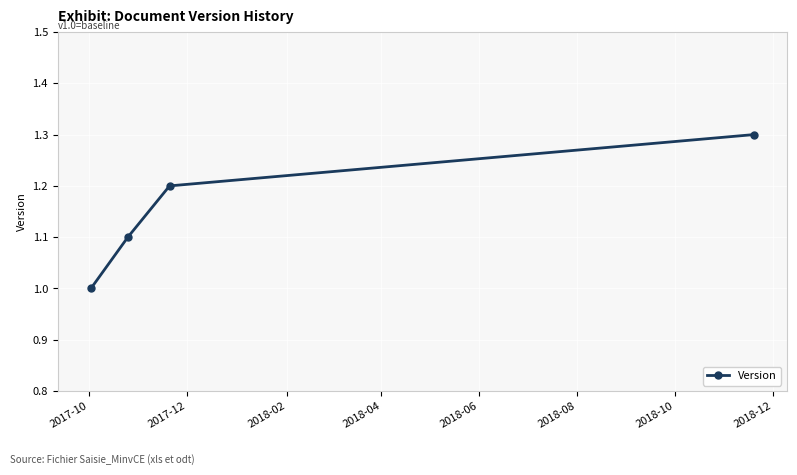

Does the chart have visible grid lines?

Yes